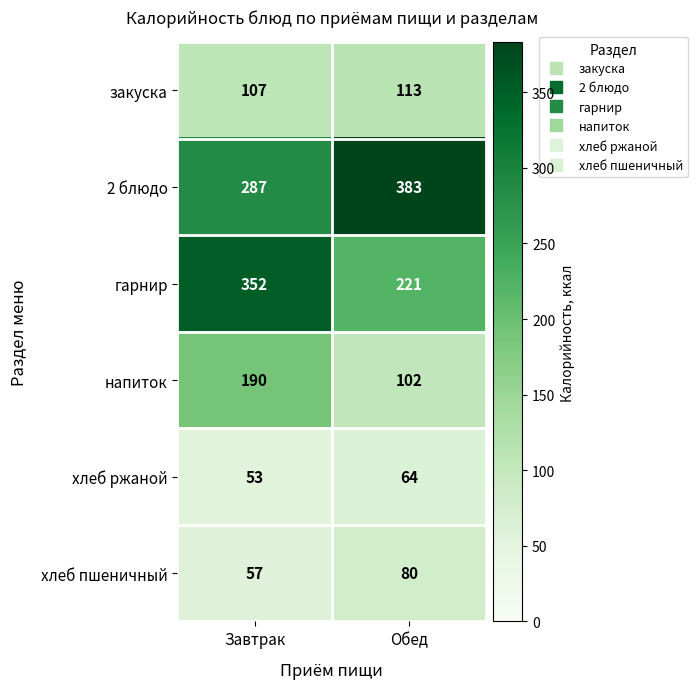

What is the sum of all хлеб ржаной values?

117